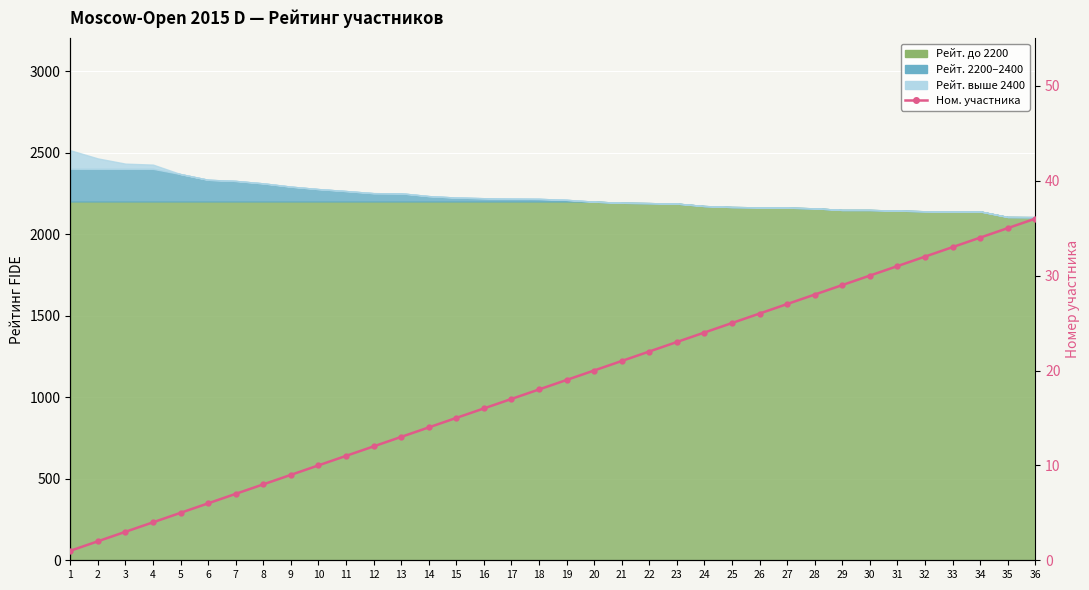

What is the change in value from 14 to 17?

+3